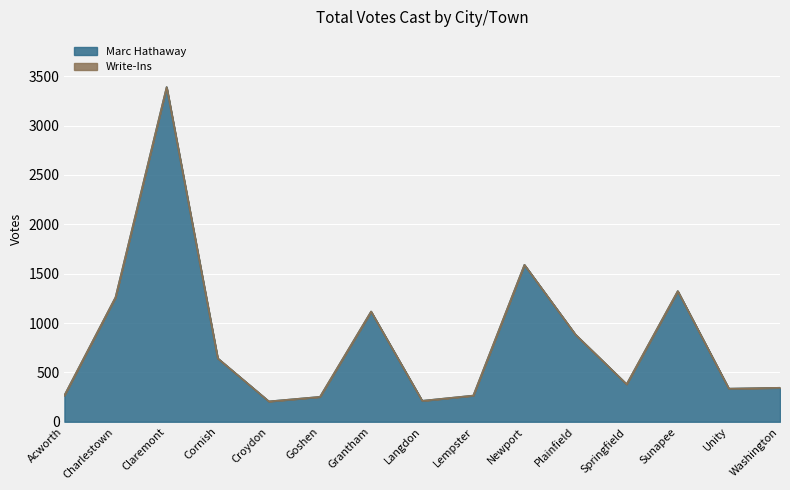

List the labels in order of value, largest first.

Claremont, Newport, Sunapee, Charlestown, Grantham, Plainfield, Cornish, Springfield, Washington, Unity, Acworth, Lempster, Goshen, Langdon, Croydon